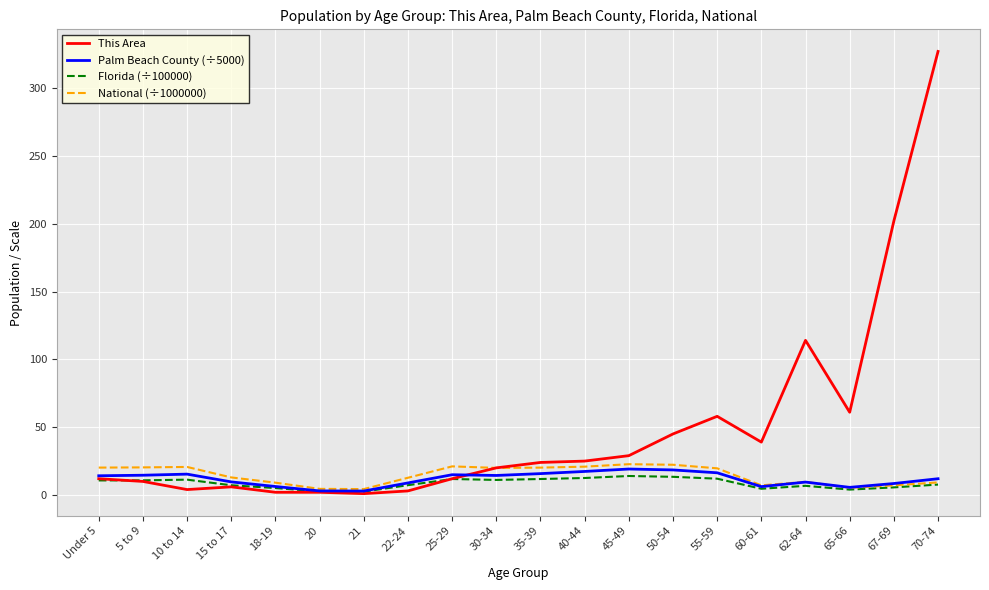

What is the difference between the second highest and minimum values in the Florida (÷100000) series?

10.9